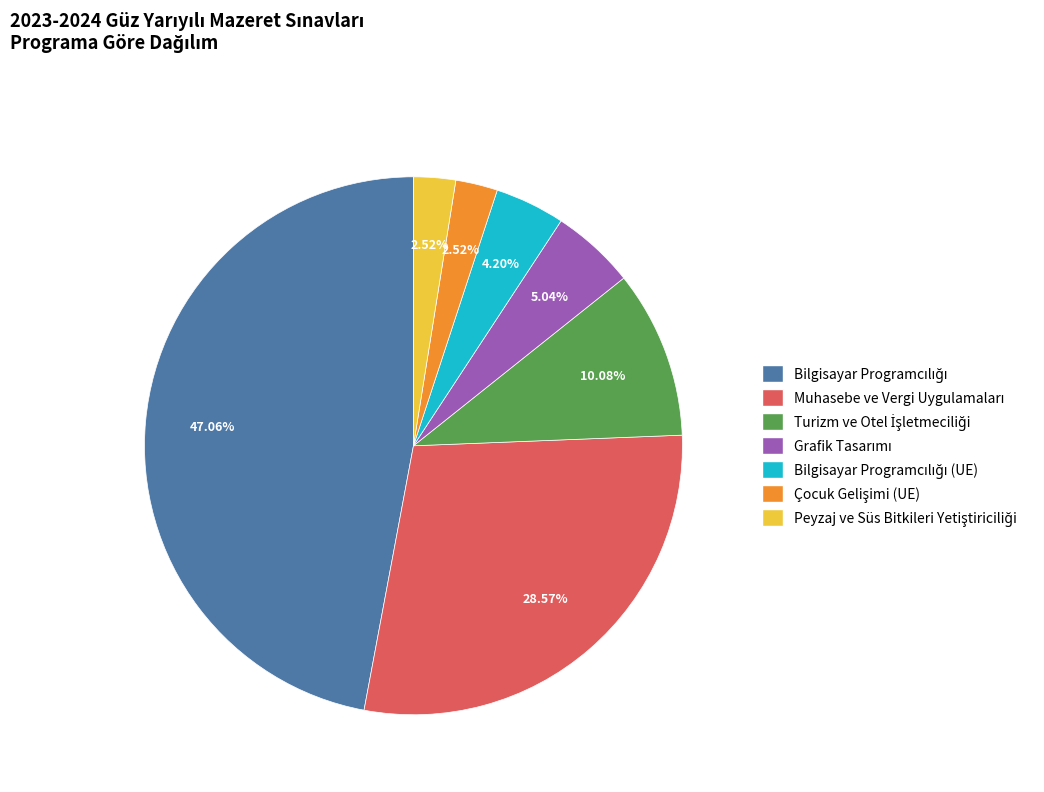

How many segments does this pie chart have?

7